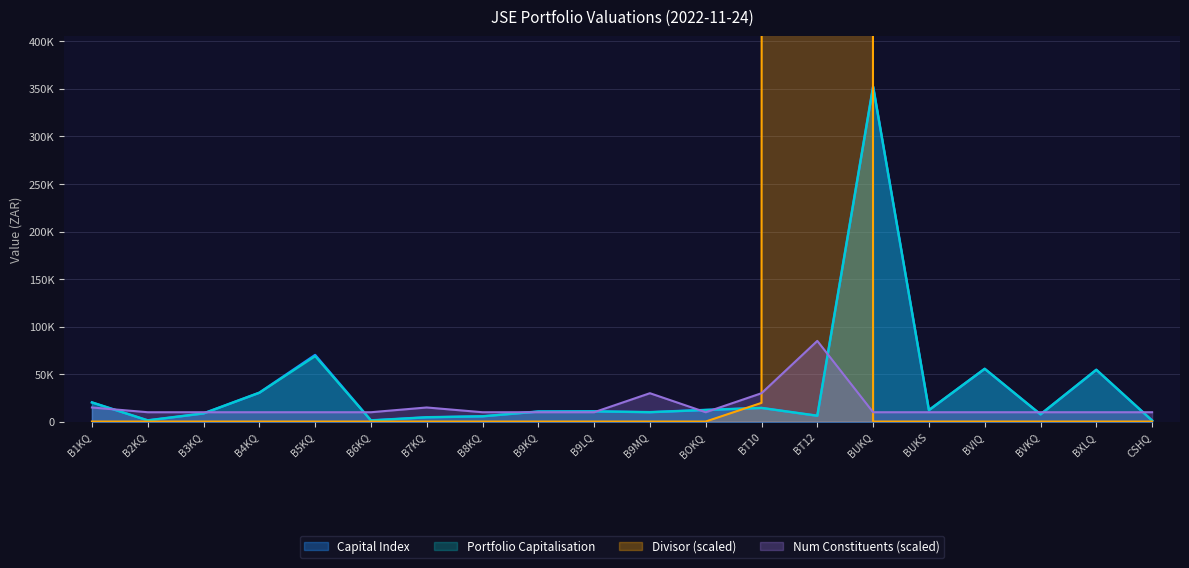

At which category does Divisor reach its first local valley?

B5KQ